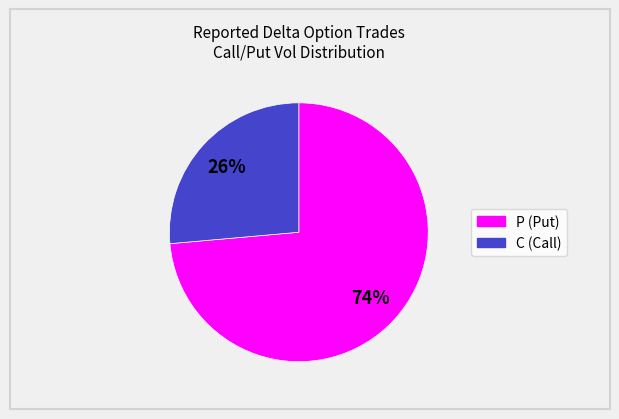

Is there any slice that represents more than half of the pie?

Yes